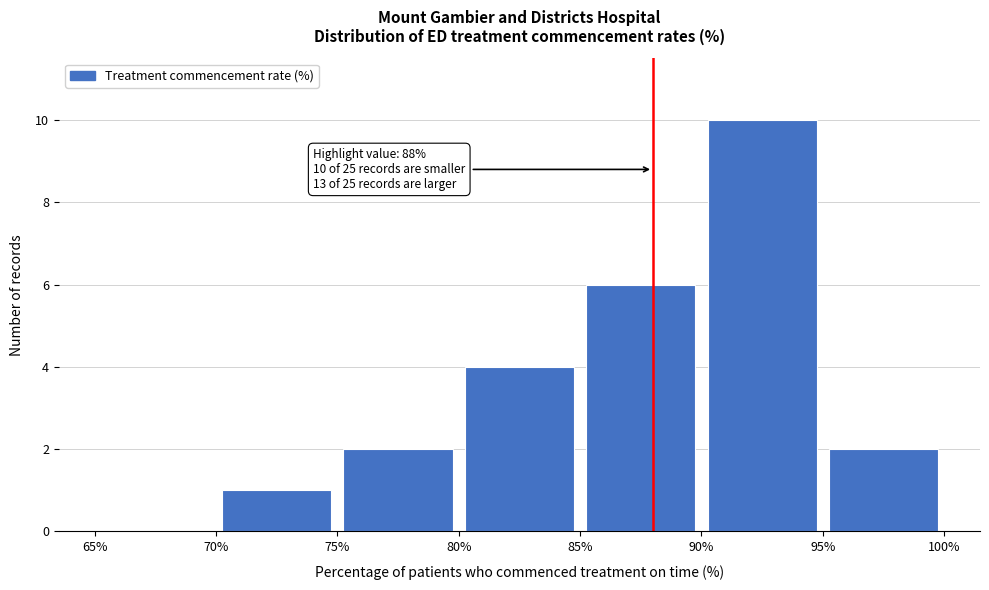

Over which range of the x-axis is the bar tallest?

90% to 95%